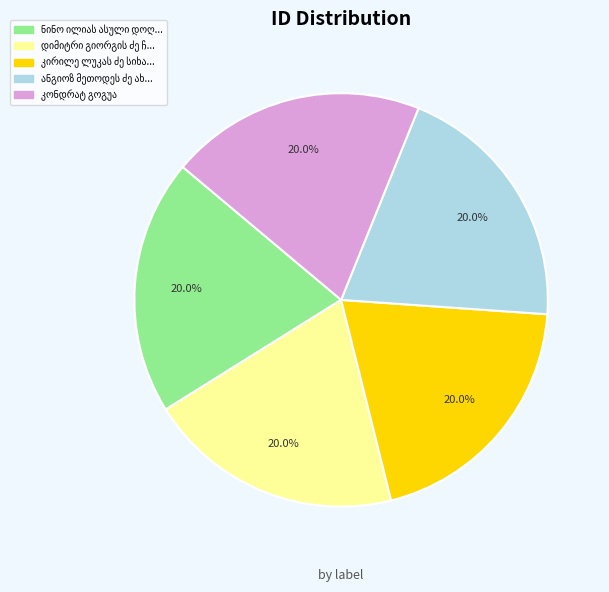

Does any single category account for the majority?

No